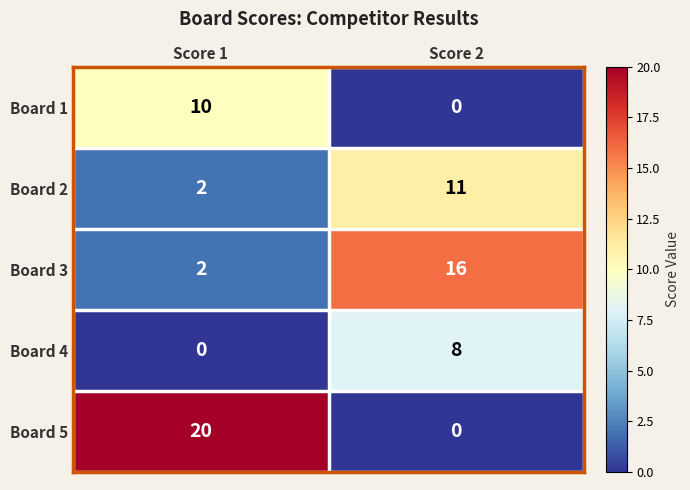

Which label corresponds to the largest value in the chart?

Score 1